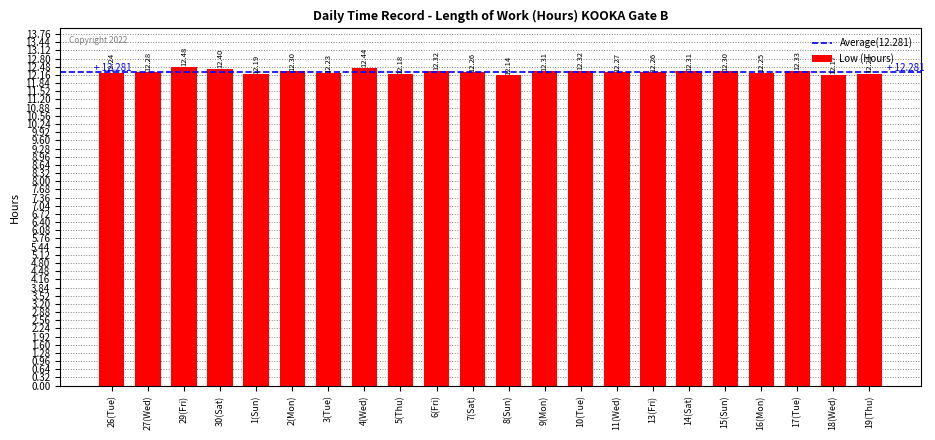

Where is the data nearest to the value 12?

8(Sun)